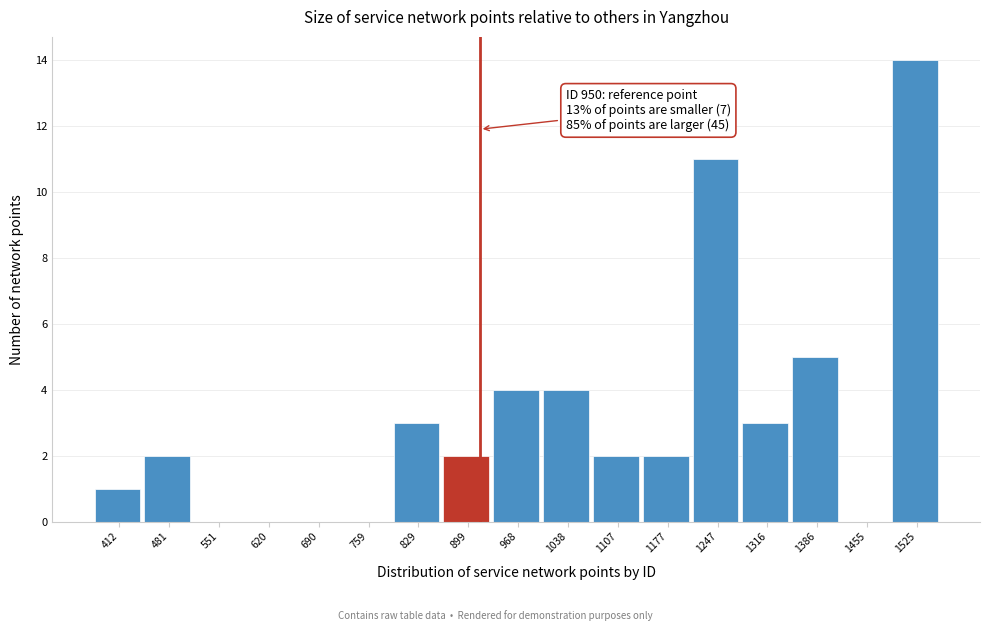

Reading left to right, transcribe all the data shown in this chart.

412=1	481=2	551=0	620=0	690=0	759=0	829=3	899=2	968=4	1038=4	1107=2	1177=2	1247=11	1316=3	1386=5	1455=0	1525=14